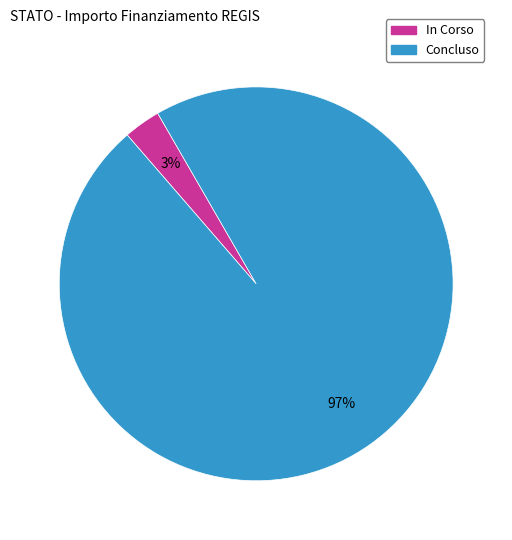

Is there any slice that represents more than half of the pie?

Yes